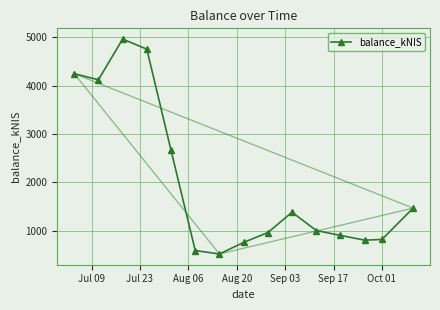

How many points are higher than both their immediate neighbors (excluding endpoints)?

2